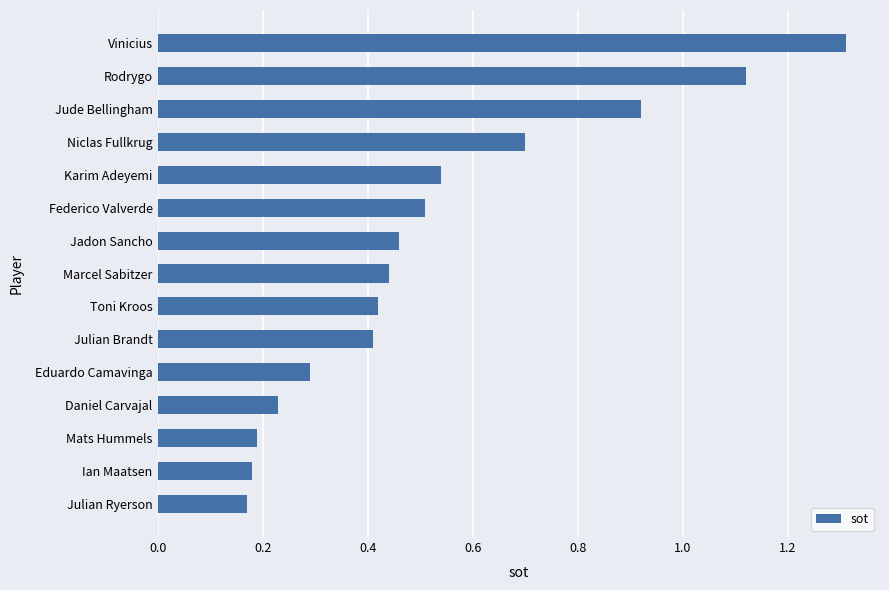

What is the label of the 1st bar from the top?

Vinicius